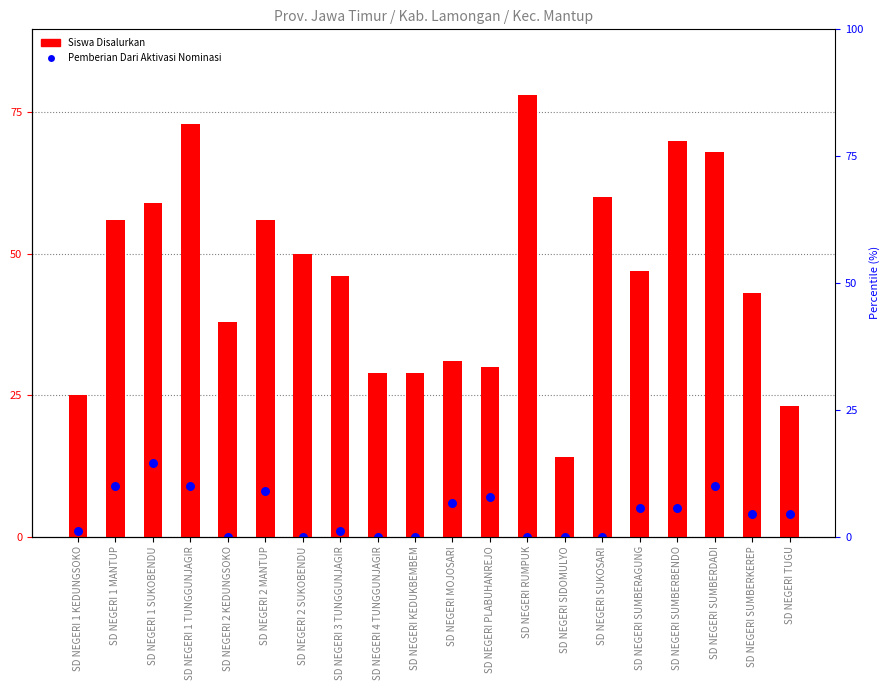

Which series has the largest Y range (max minus min)?

Disalurkan (Siswa)